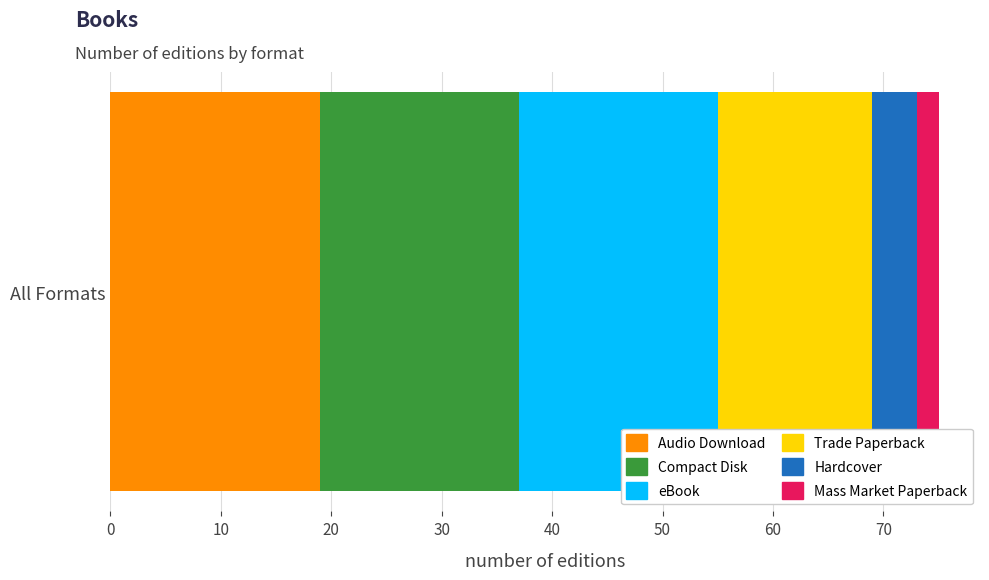

How many distinct data groups are displayed?

6